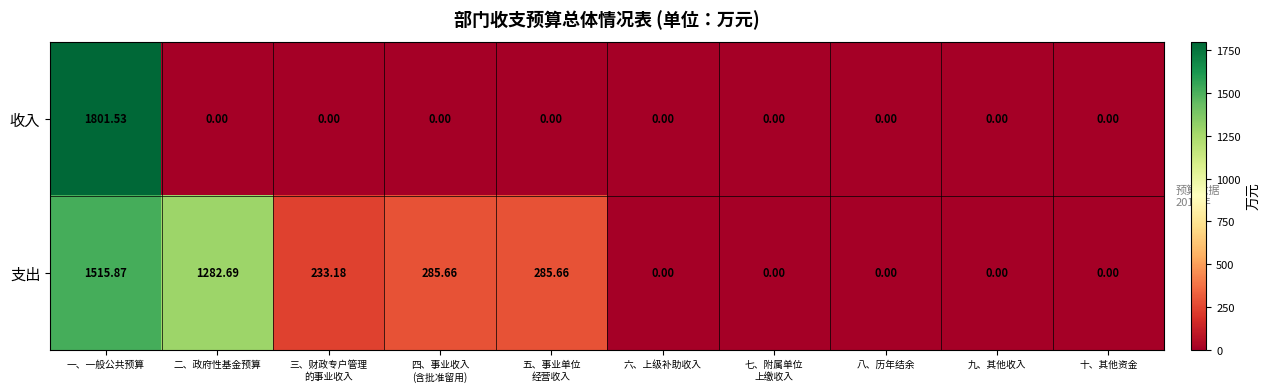

At which label does 支出 first exceed 233?

一、一般公共预算